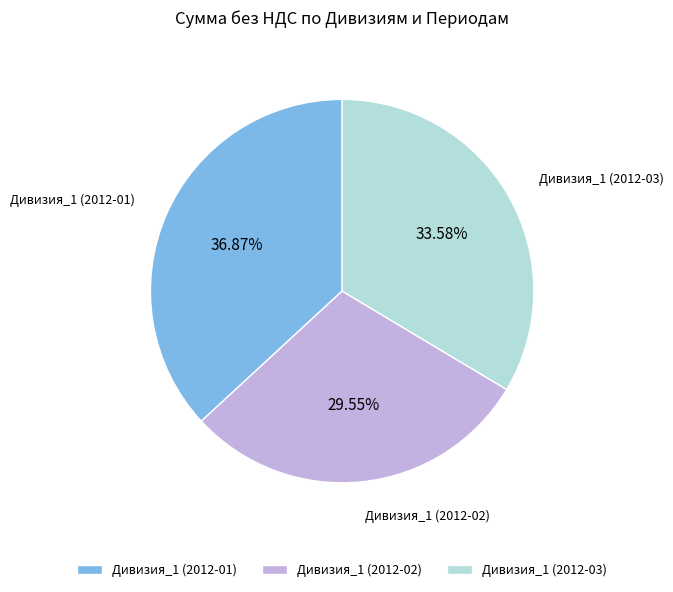

What is the smallest slice in the pie chart?

Дивизия_1 (2012-02)